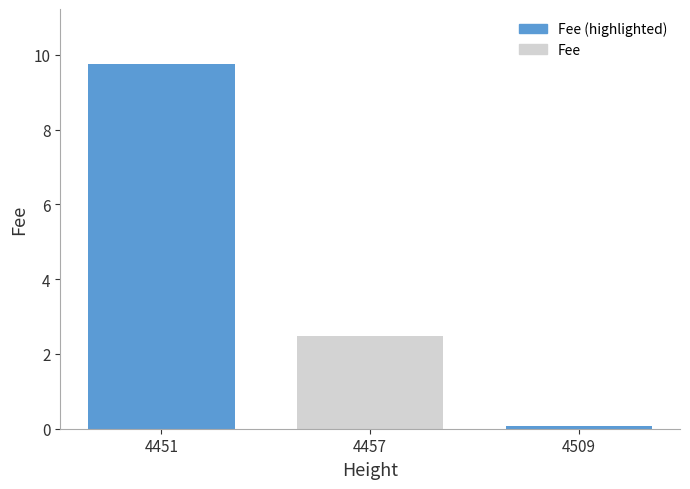

What is the change in value from 4451 to 4457?

-7.3